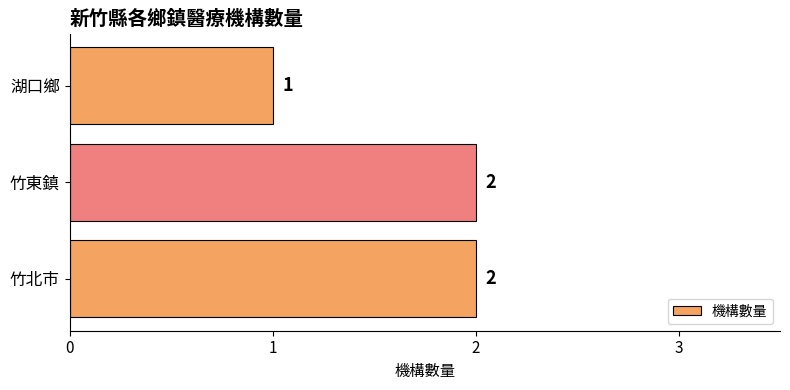

How many bars are there in total?

3